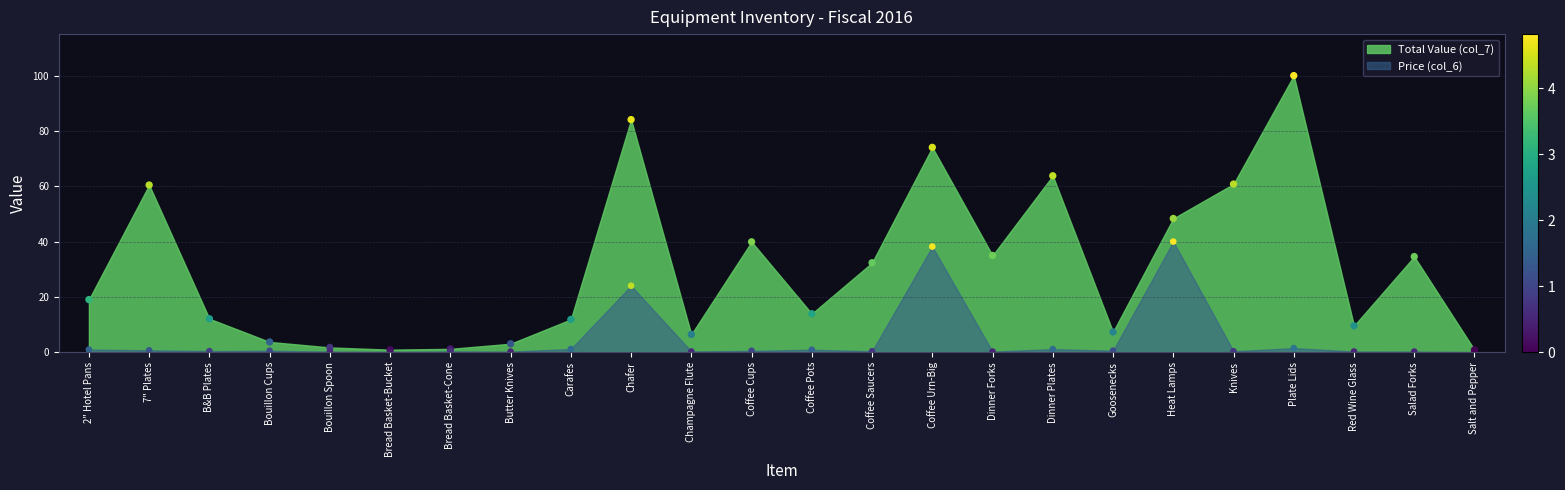

What are all the series names shown in the legend?

Total Value (col_7), Price (col_6)